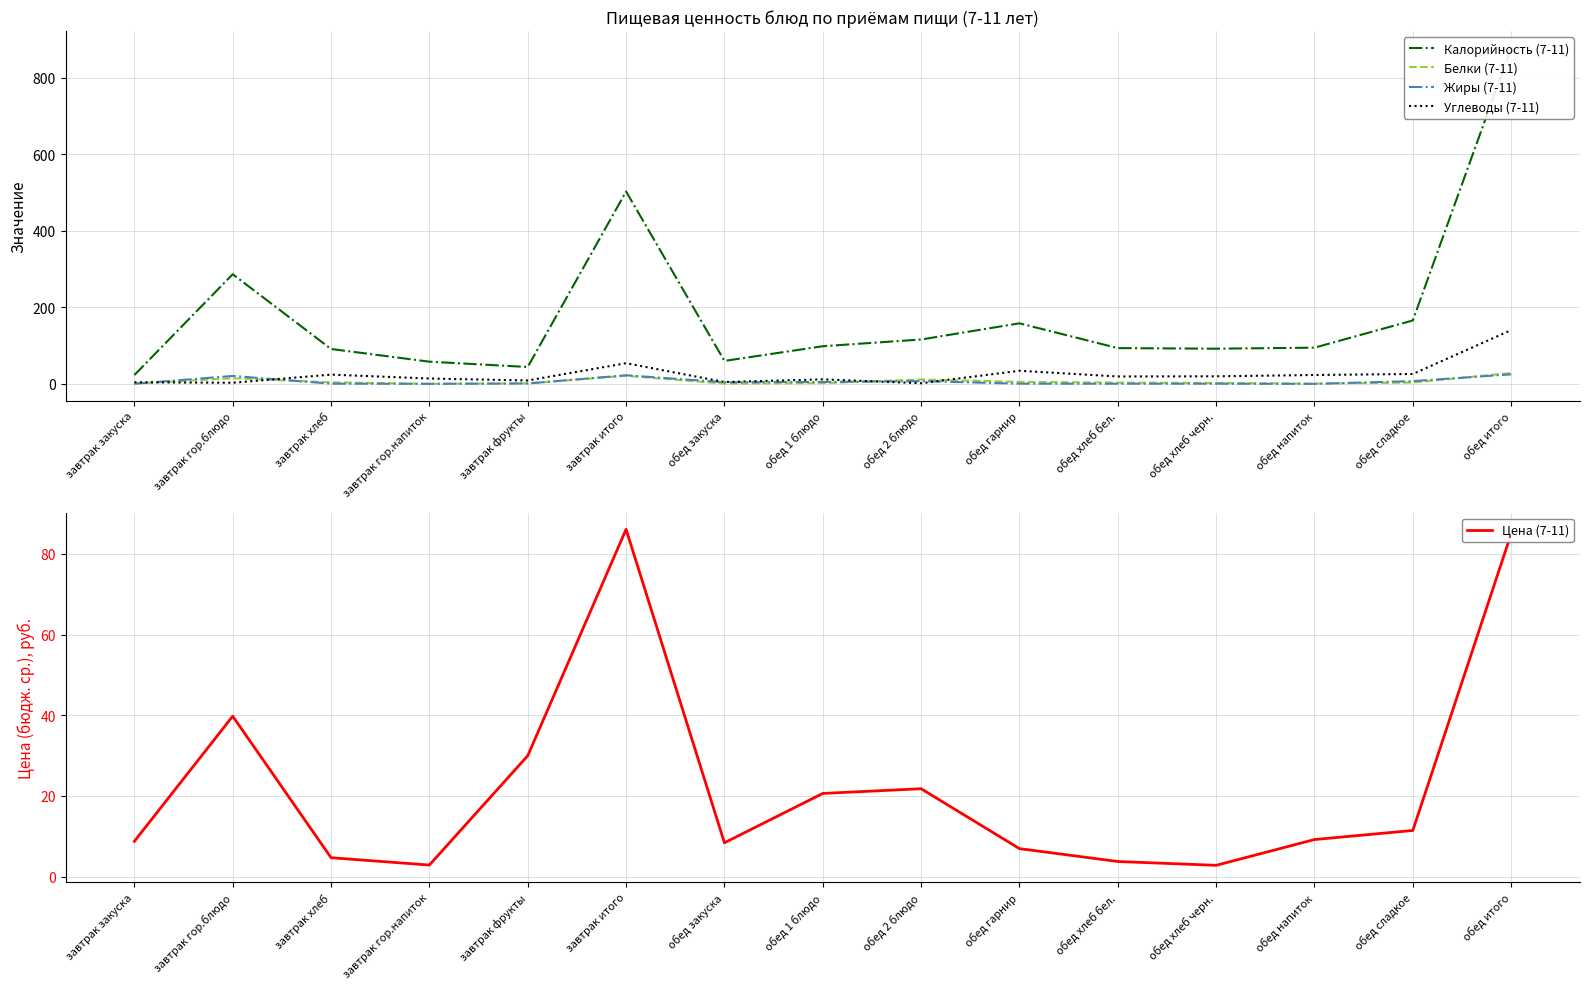

Does the chart display data point markers on the line(s)?

No